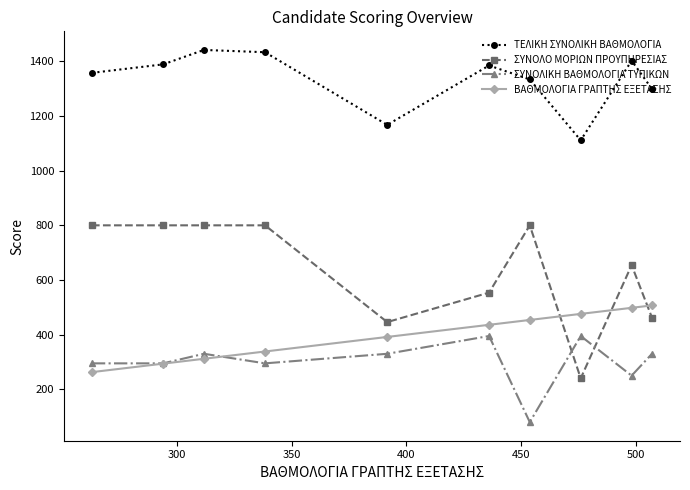

True or false: ΤΕΛΙΚΗ ΣΥΝΟΛΙΚΗ ΒΑΘΜΟΛΟΓΙΑ and ΣΥΝΟΛΙΚΗ ΒΑΘΜΟΛΟΓΙΑ ΤΥΠΙΚΩΝ intersect in this chart.

False